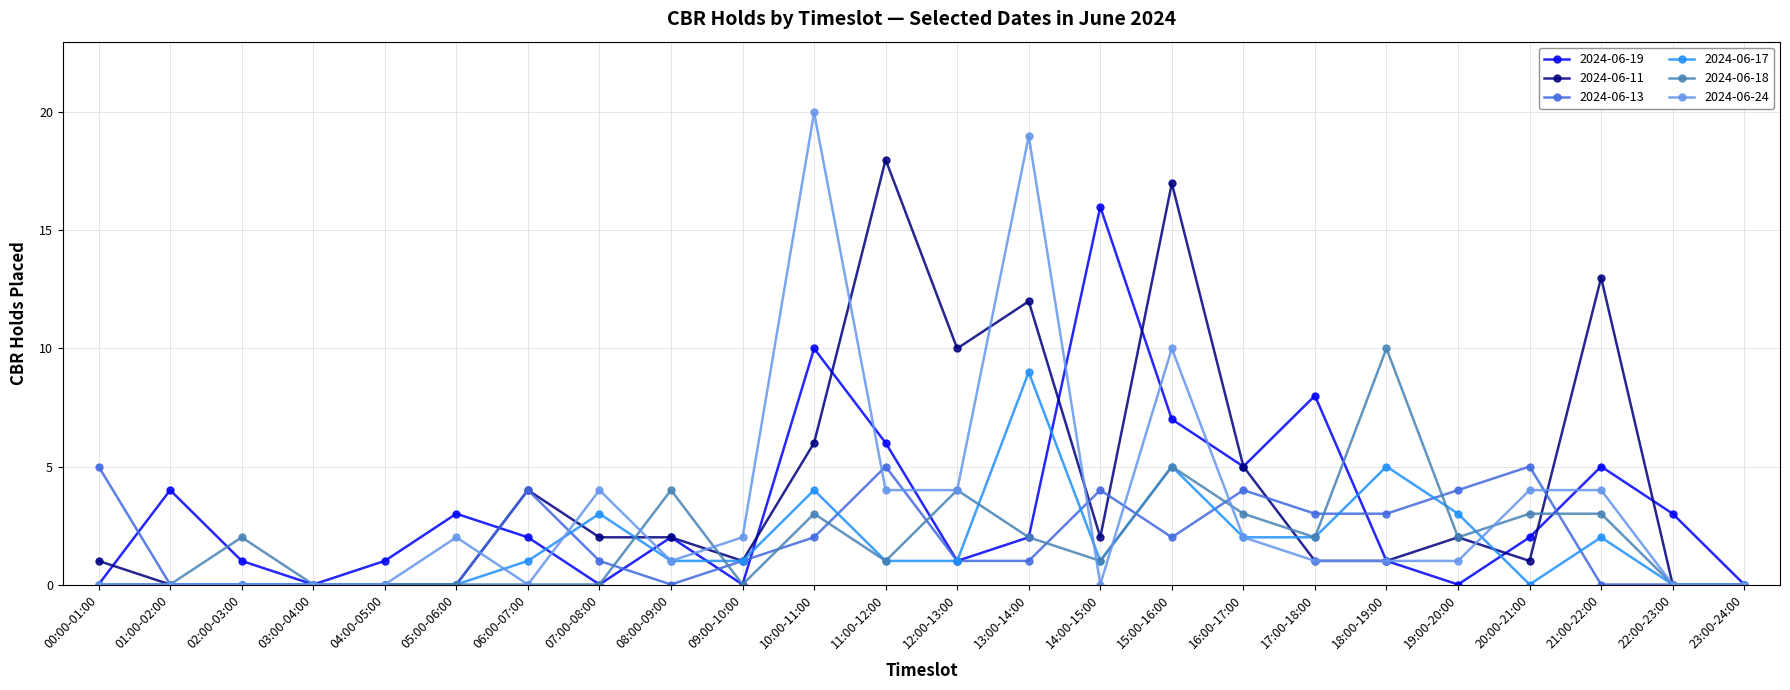

Is the value of 2024-06-11 at 17:00-18:00 greater than the value of 2024-06-24 at 06:00-07:00?

Yes